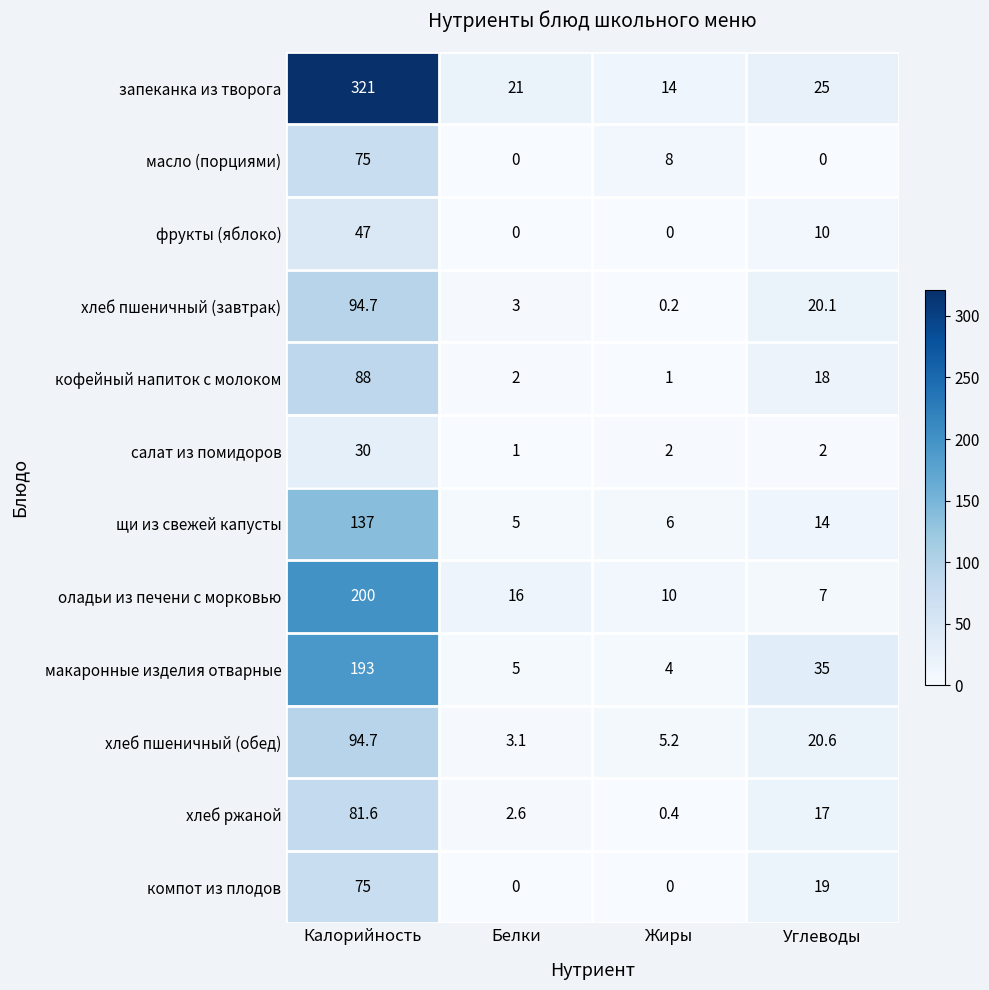

Which series has the largest range (max minus min)?

запеканка из творога